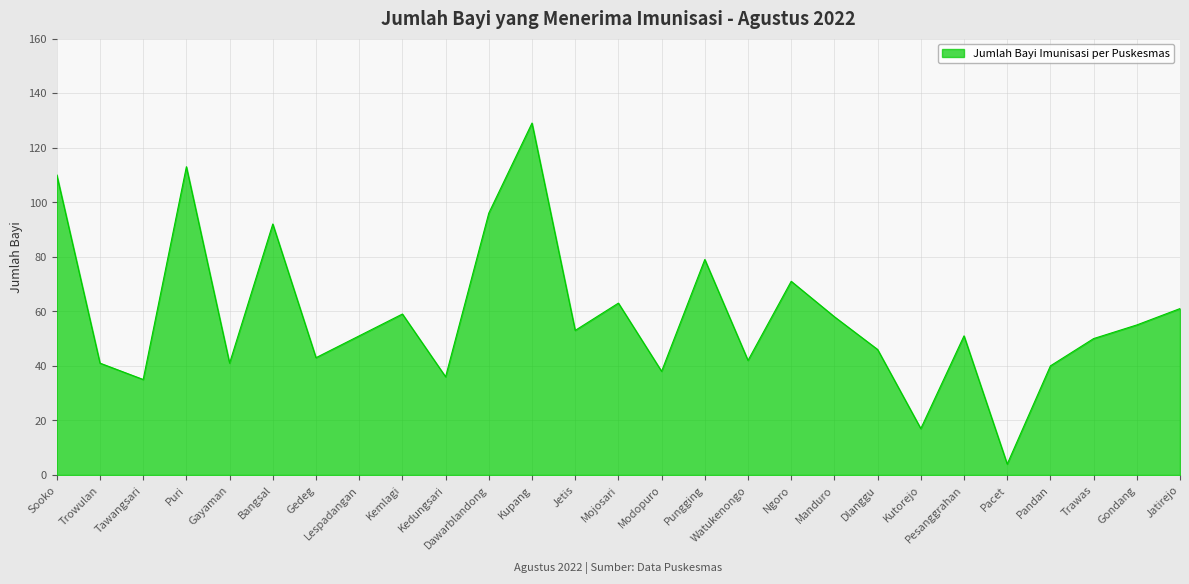

Reading left to right, what are all the values shown in this chart?

Sooko=110	Trowulan=41	Tawangsari=35	Puri=113	Gayaman=41	Bangsal=92	Gedeg=43	Lespadangan=51	Kemlagi=59	Kedungsari=36	Dawarblandong=96	Kupang=129	Jetis=53	Mojosari=63	Modopuro=38	Pungging=79	Watukenongo=42	Ngoro=71	Manduro=58	Dlanggu=46	Kutorejo=17	Pesanggrahan=51	Pacet=4	Pandan=40	Trawas=50	Gondang=55	Jatirejo=61